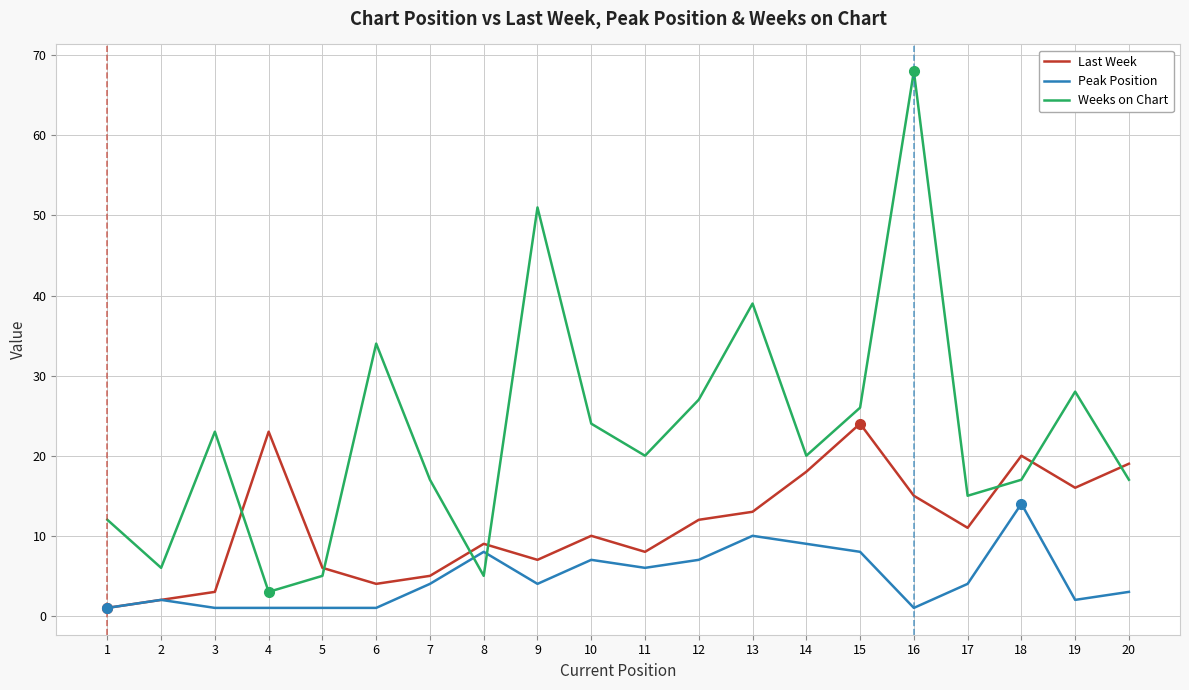

What is the maximum value shown in the chart?

68